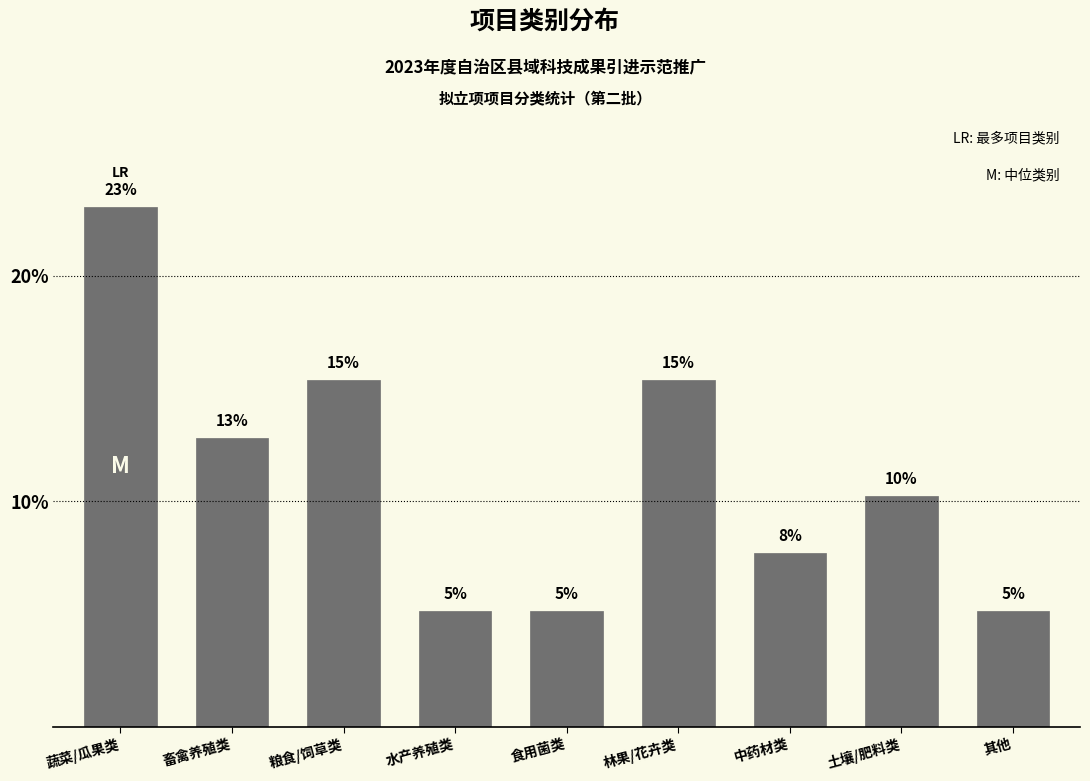

How many bars are there in total?

9